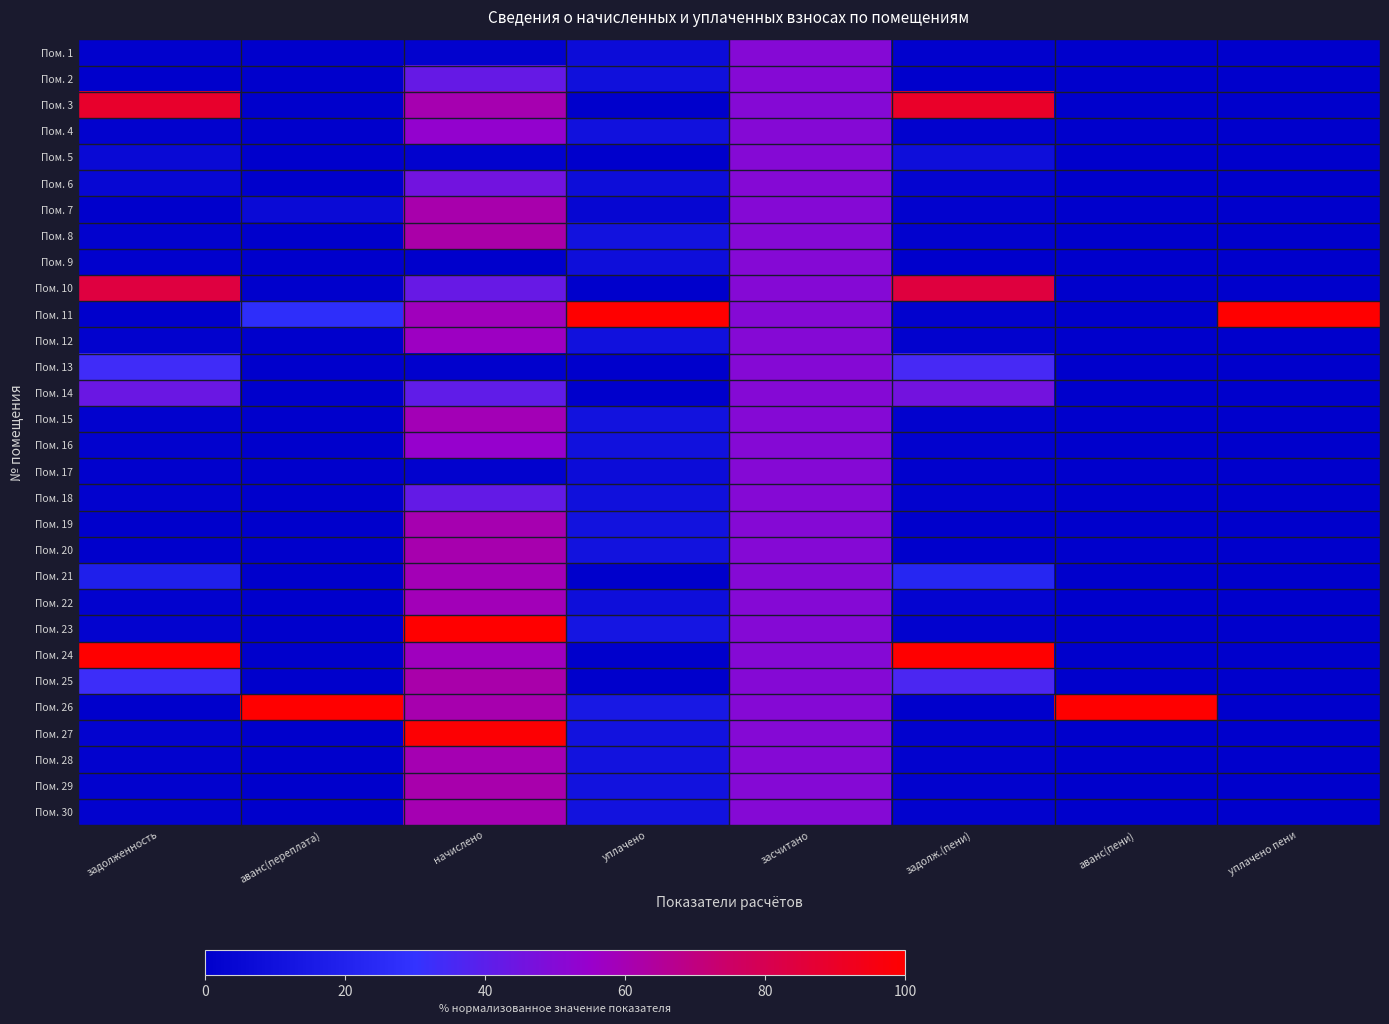

Which category has the highest value across all series?

уплачено